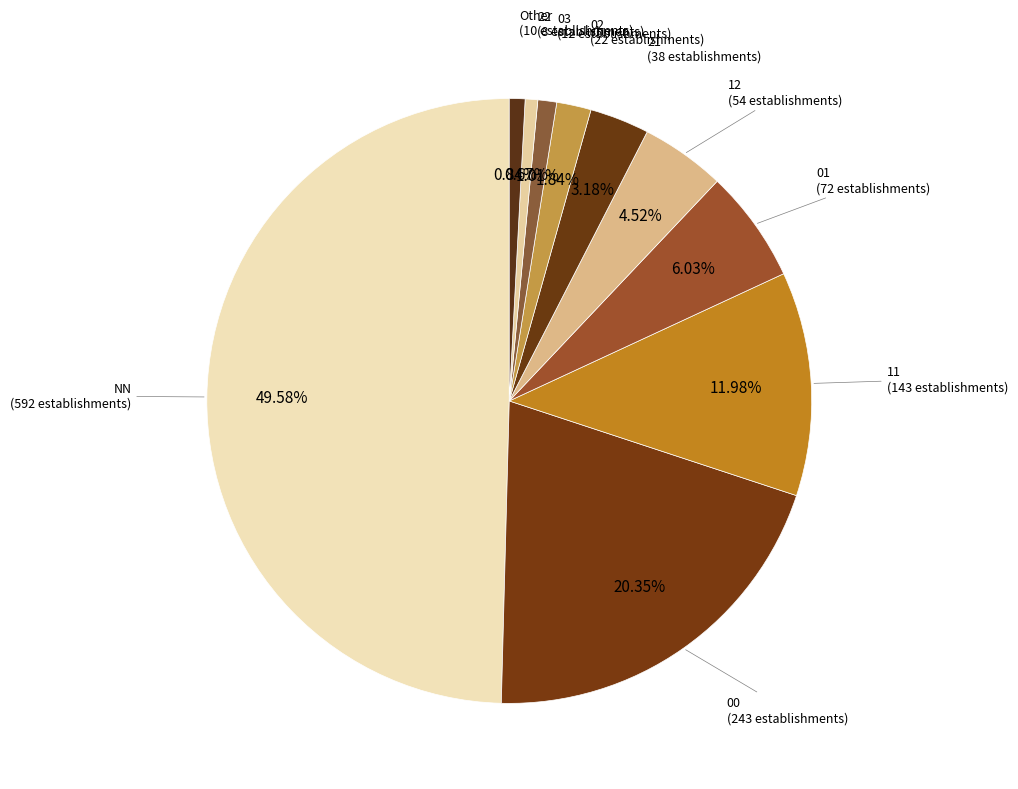

The 00 slice represents 27% of the pie. True or false?

False